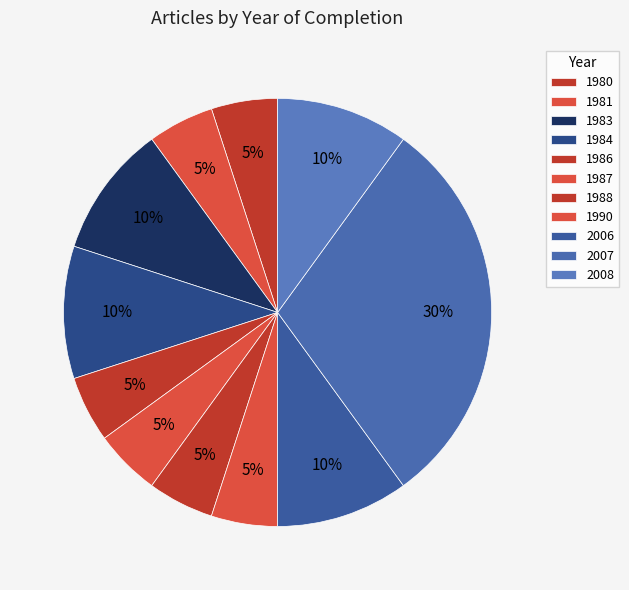

How many segments does this pie chart have?

11